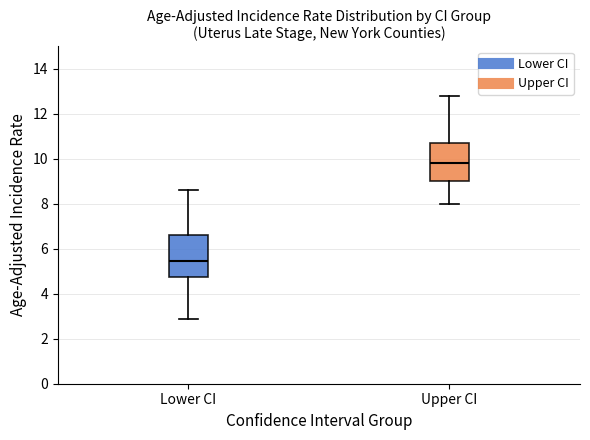

Reading left to right, read every box against the y-axis: the position of its median line, the range the box covers, and the ends of its whiskers. The values are not printed on the chart, so give them approximately, as read against the axis.

Lower CI: median 5.4, box 4.8 to 6.6, whiskers 3.0 to 8.6
Upper CI: median 9.8, box 9.0 to 10.8, whiskers 8.0 to 12.8